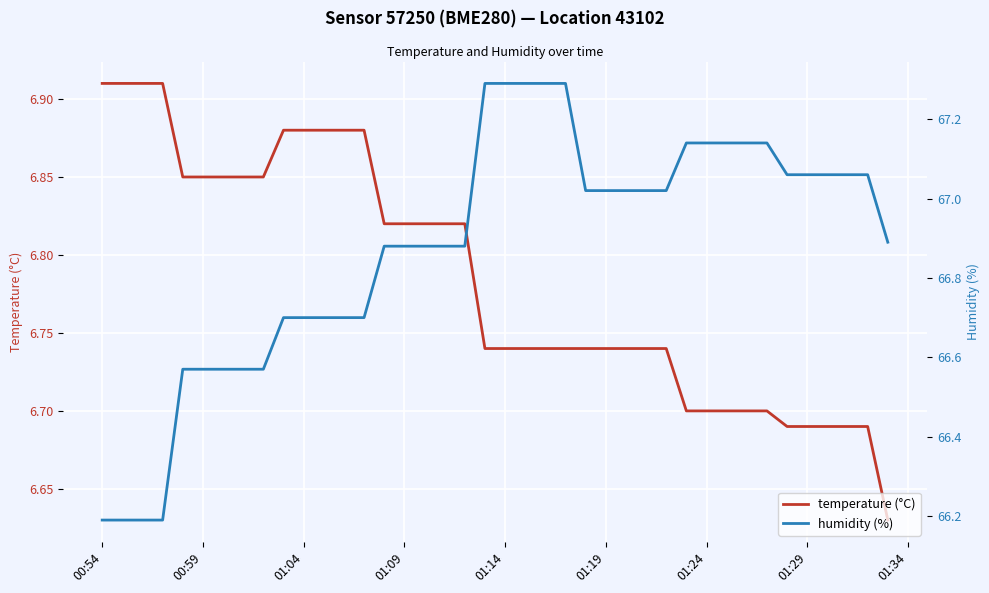

What is the highest value of the humidity (%) series?

67.3